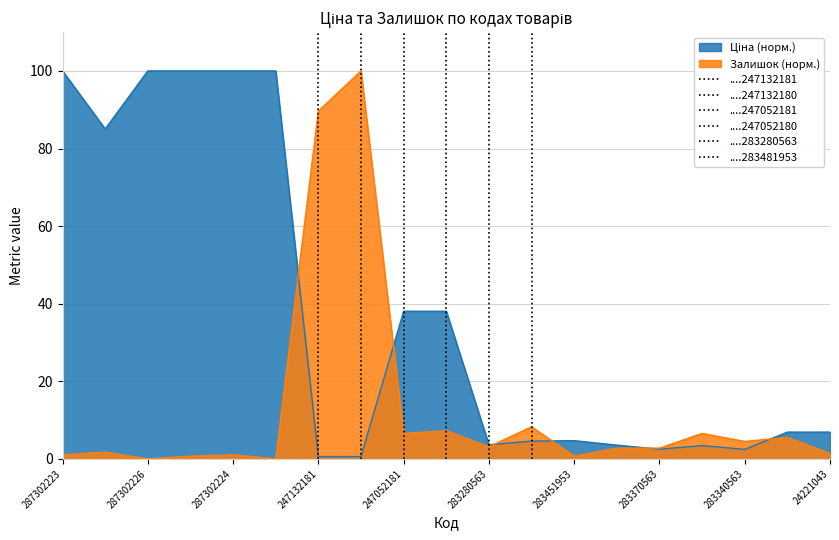

List the series in order of their peak value, lowest first.

Ціна, Залишок